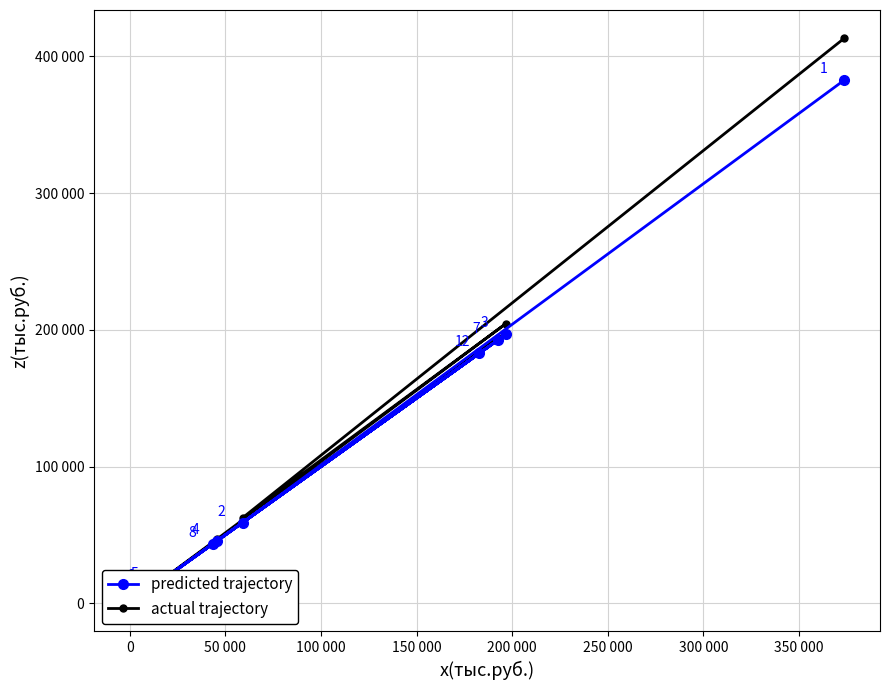

Which series has the widest spread of values?

actual trajectory